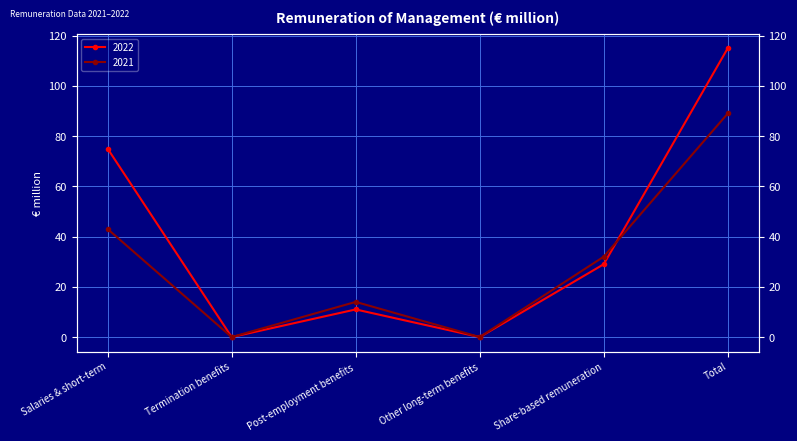

How many times do 2021 and 2022 cross each other?

1